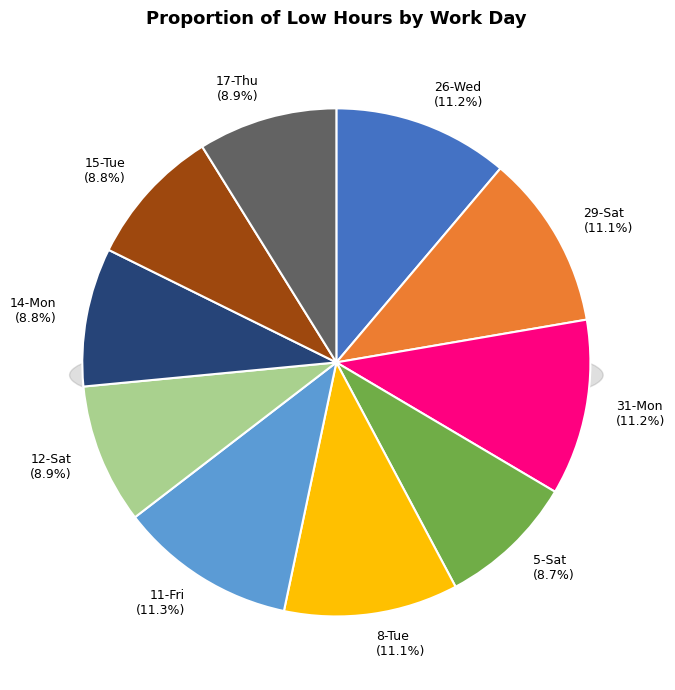

Count the number of slices in the pie.

10